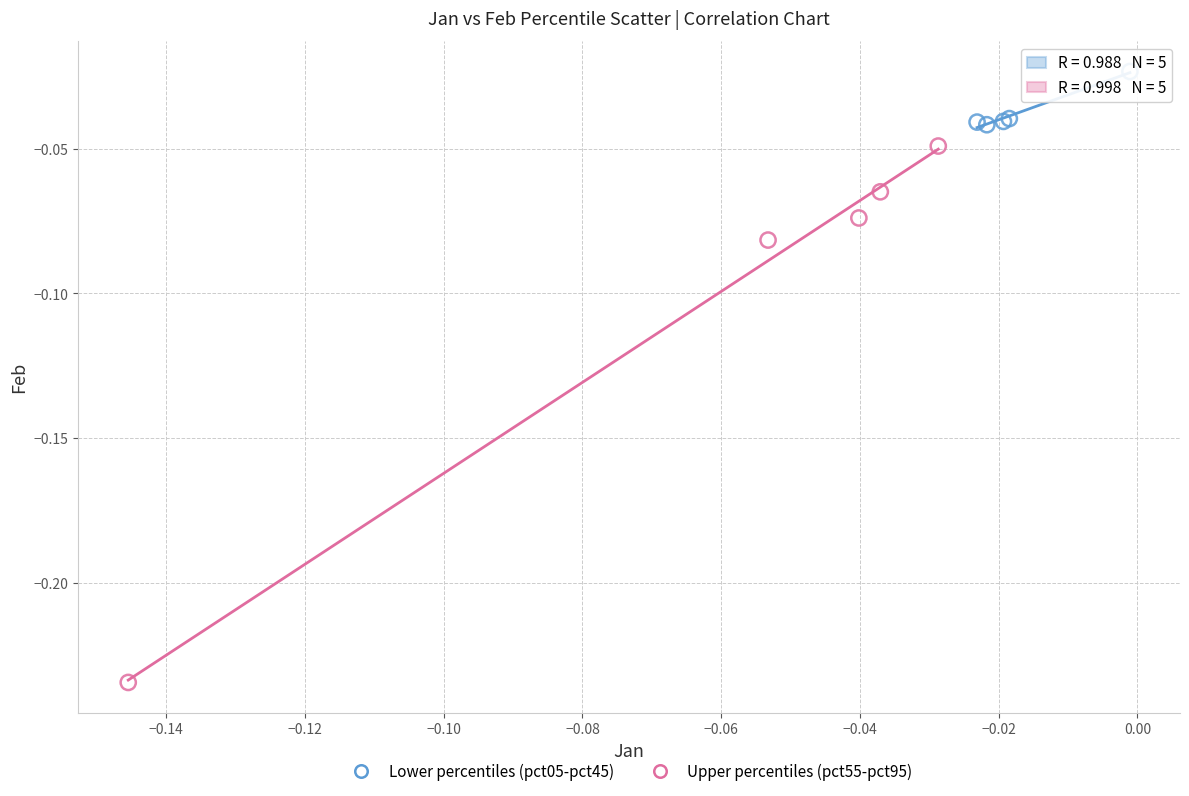

Which series contains the lowest Y value?

Upper percentiles (pct55-pct95)